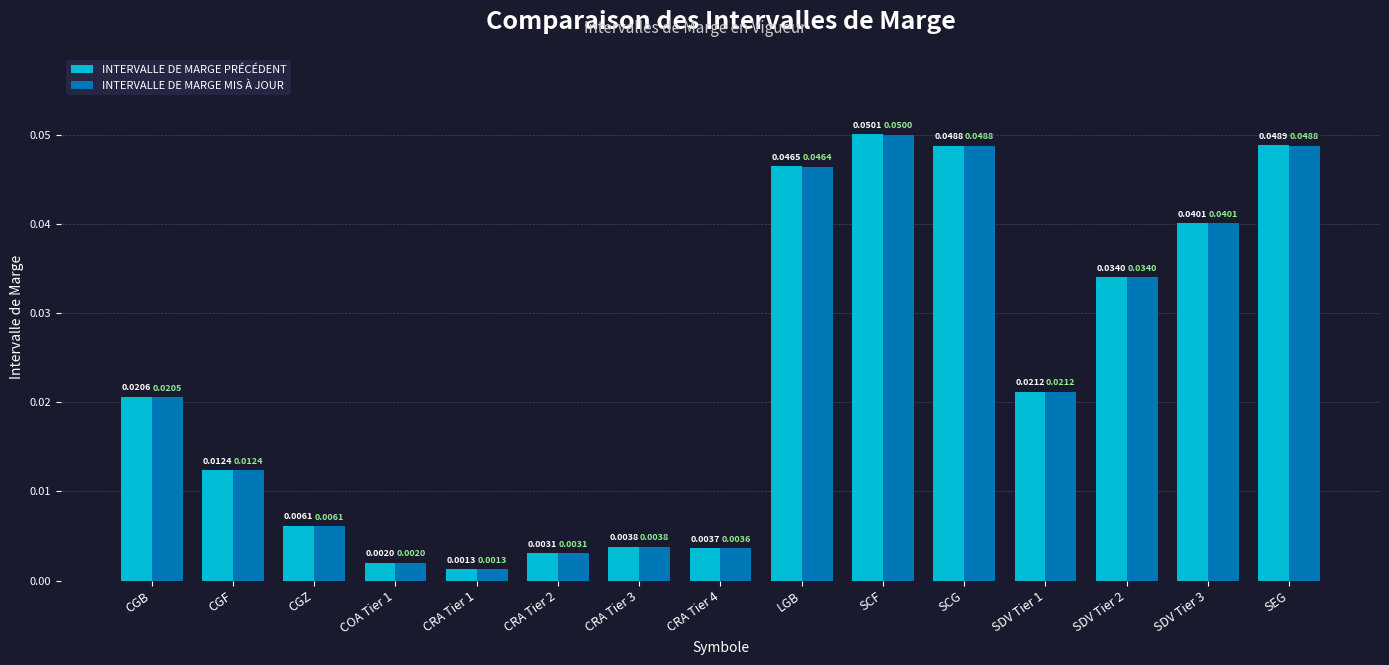

What is the sum of all INTERVALLE DE MARGE PRÉCÉDENT values?

0.3